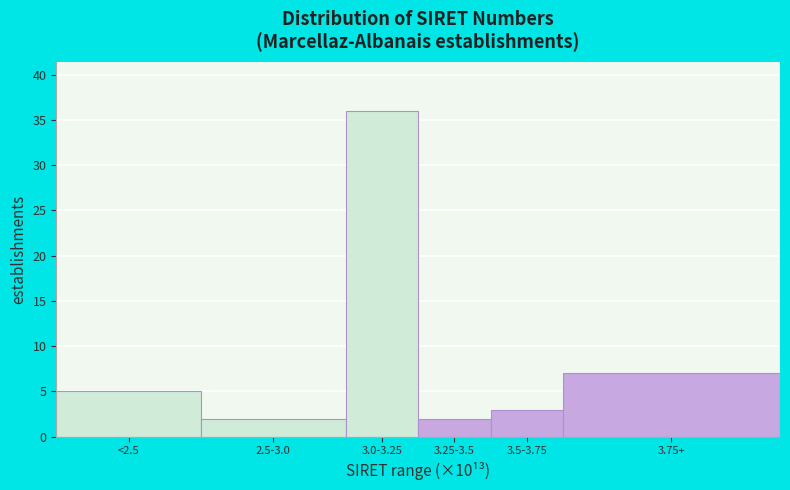

Reading left to right, extract all data points from this chart.

5	2	36	2	3	7